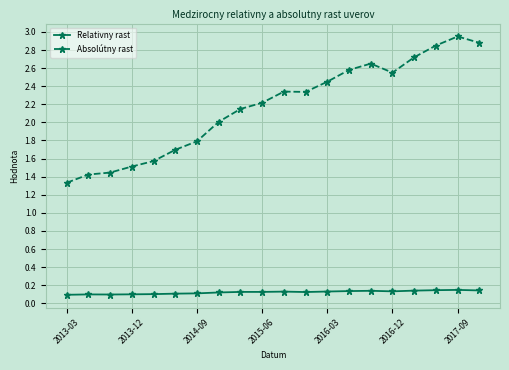

What are all the series names shown in the legend?

Relativny rast, Absolútny rast